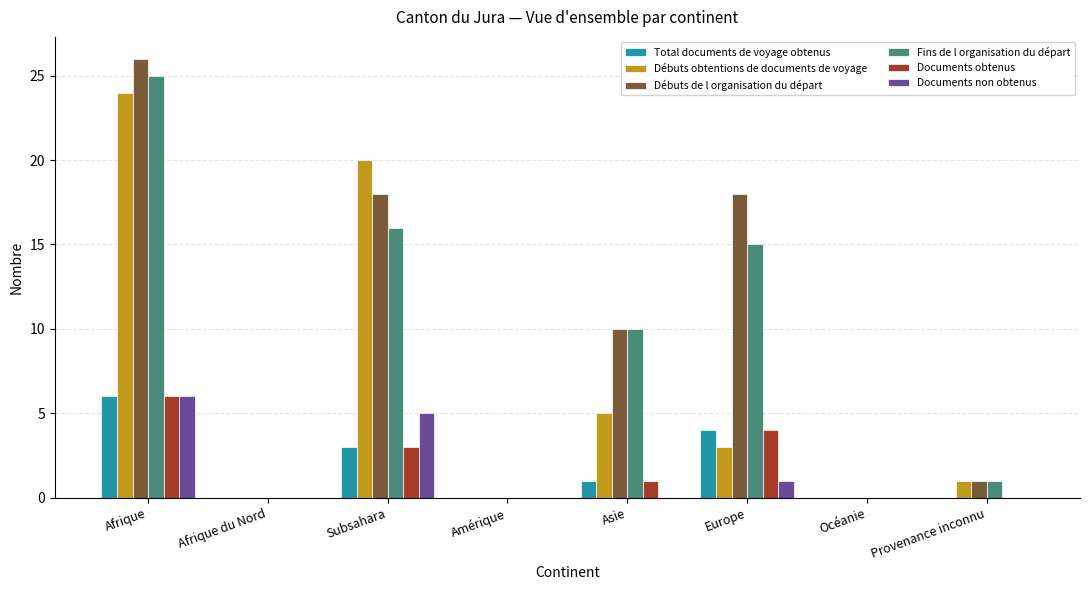

What is the total value across all series at Asie?

27